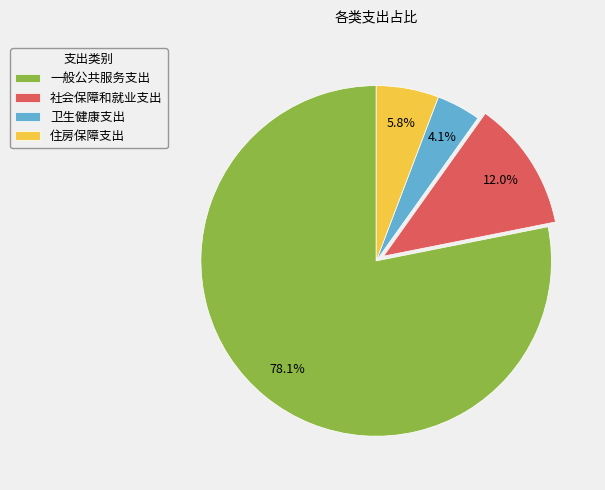

Approximately how many times larger is the value at 一般公共服务支出 compared to 住房保障支出?

13.5